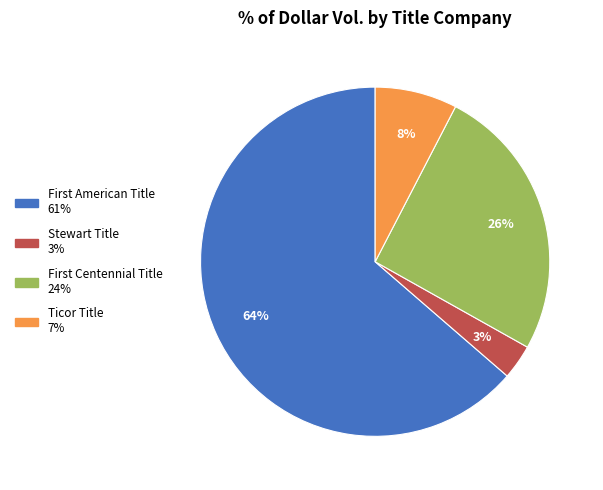

How many segments does this pie chart have?

4